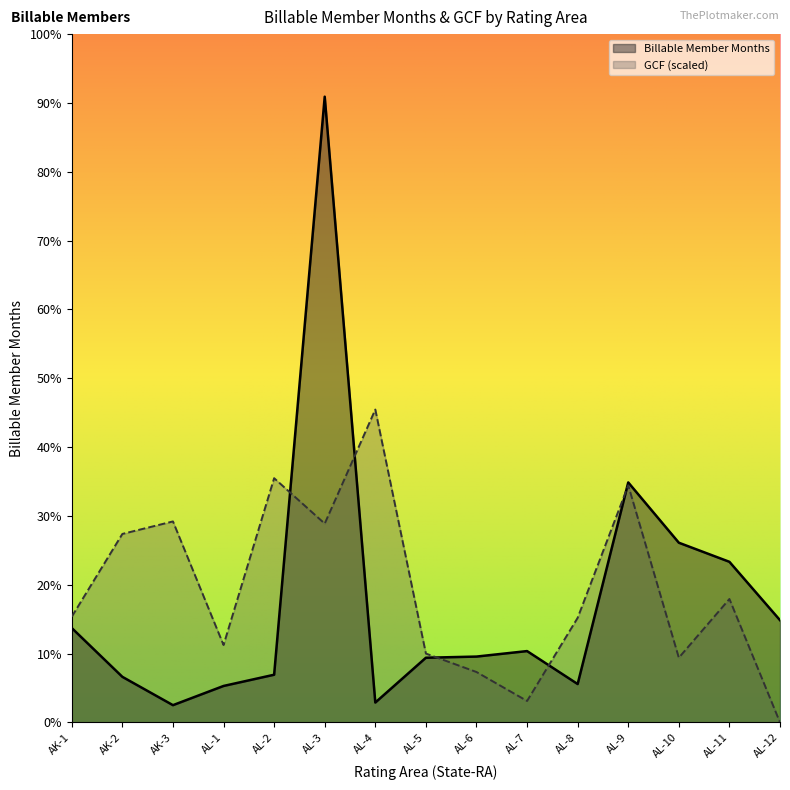

What are all the series names shown in the legend?

Billable Member Months, GCF (scaled)